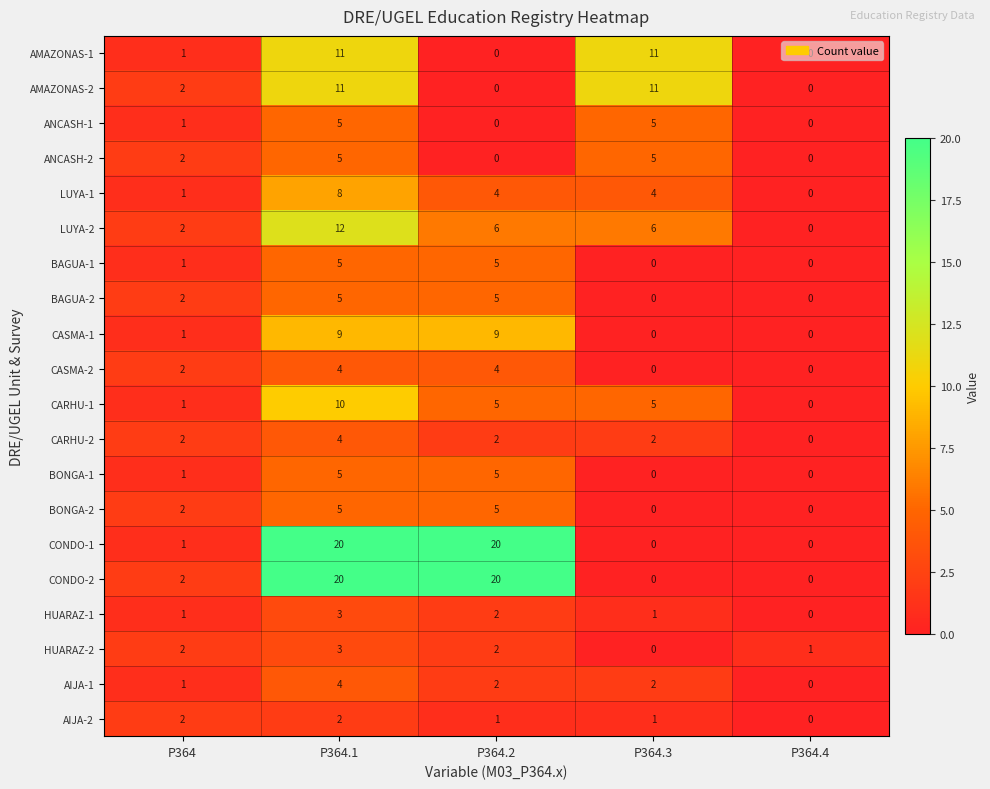

At which label does HUARAZ-2 reach its peak?

P364.1